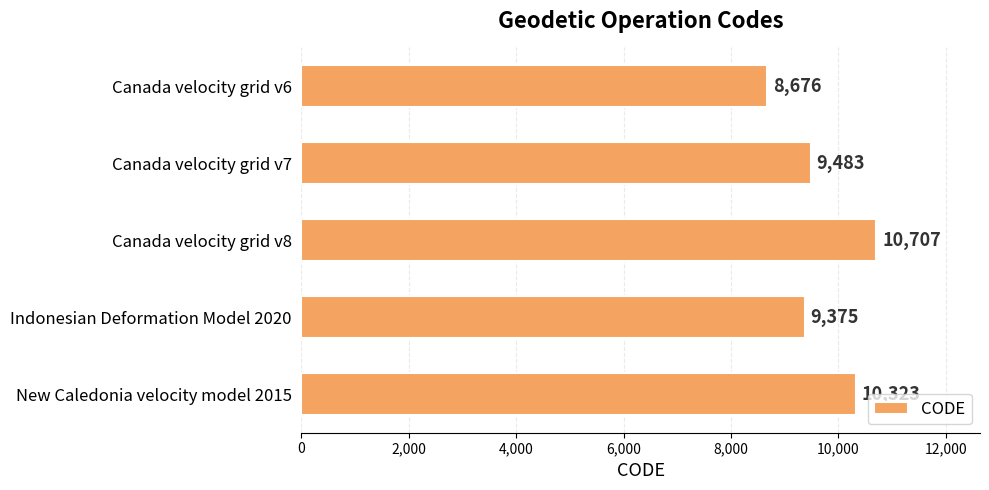

How many bars are there in total?

5